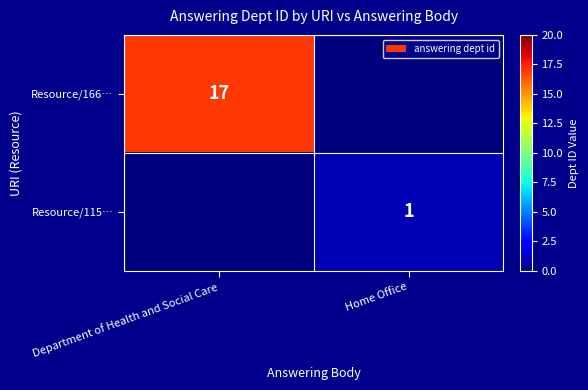

The value of Resource/115… at Home Office is 2. True or false?

False